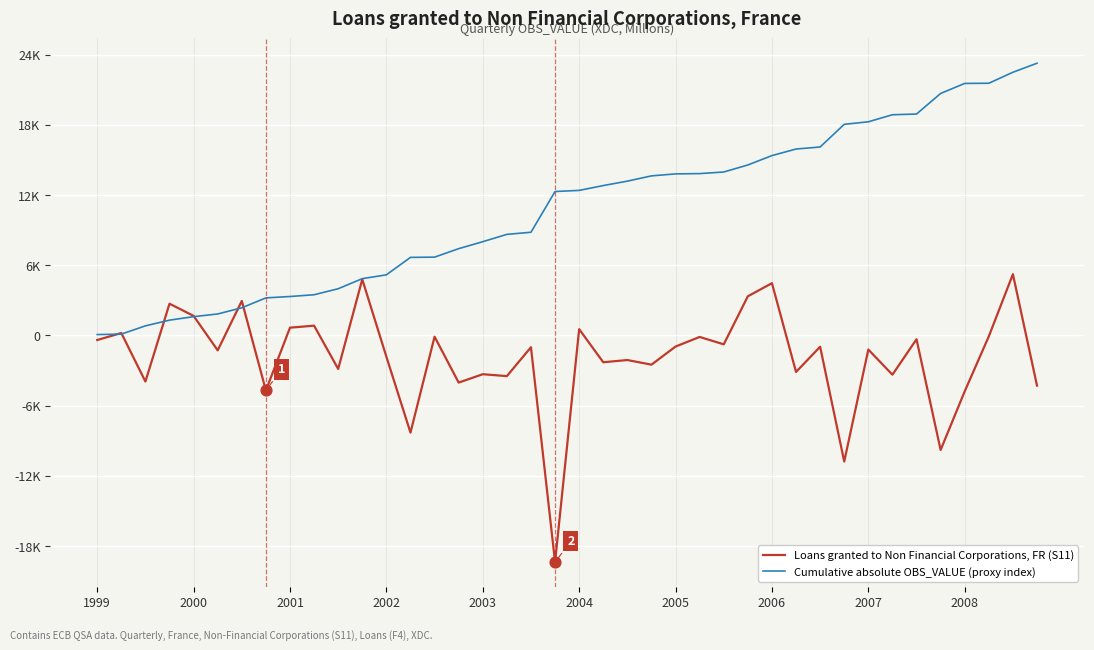

What are all the series names shown in the legend?

Loans granted to Non Financial Corporations, FR (S11), Cumulative absolute OBS_VALUE (proxy index)